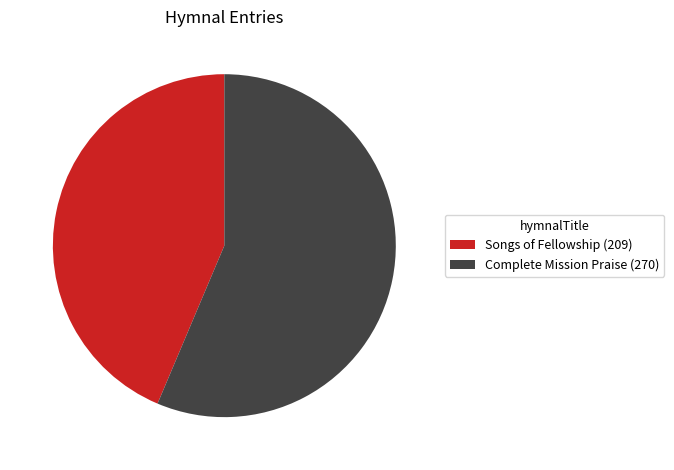

Approximately how many times larger is the value at Complete Mission Praise (270) compared to Songs of Fellowship (209)?

1.3